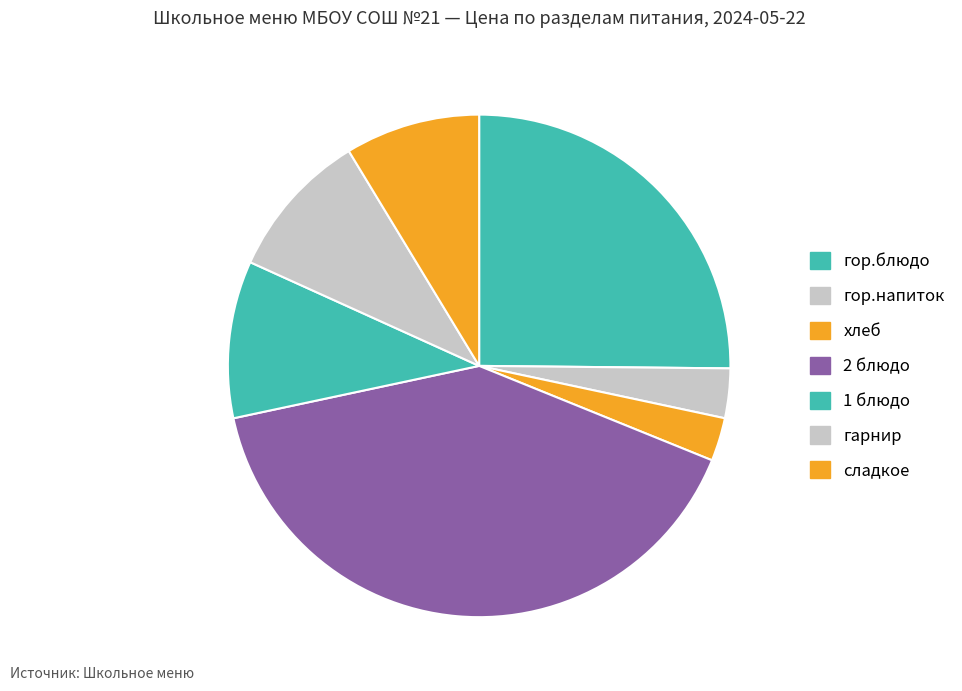

What percentage is the хлеб slice, to the nearest percent?

3%